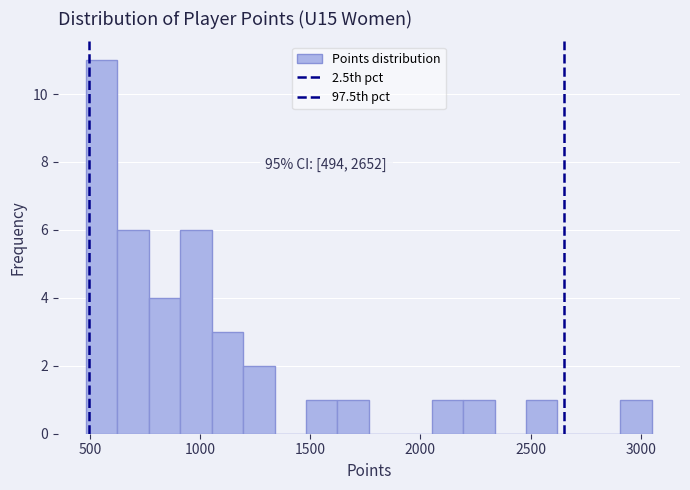

Read against the x-axis, roughly where is the centre of the tallest bar?

550